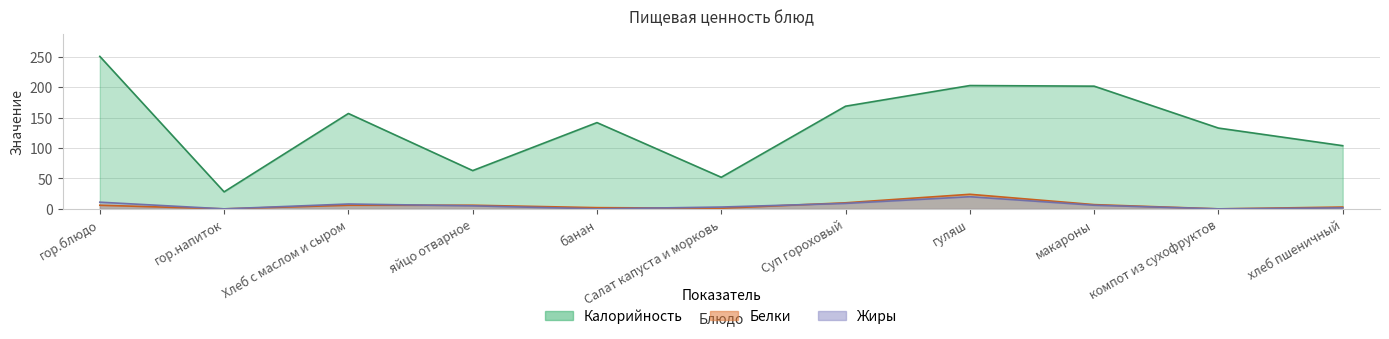

Rank the series by their maximum value, from lowest to highest.

Жиры, Белки, Калорийность